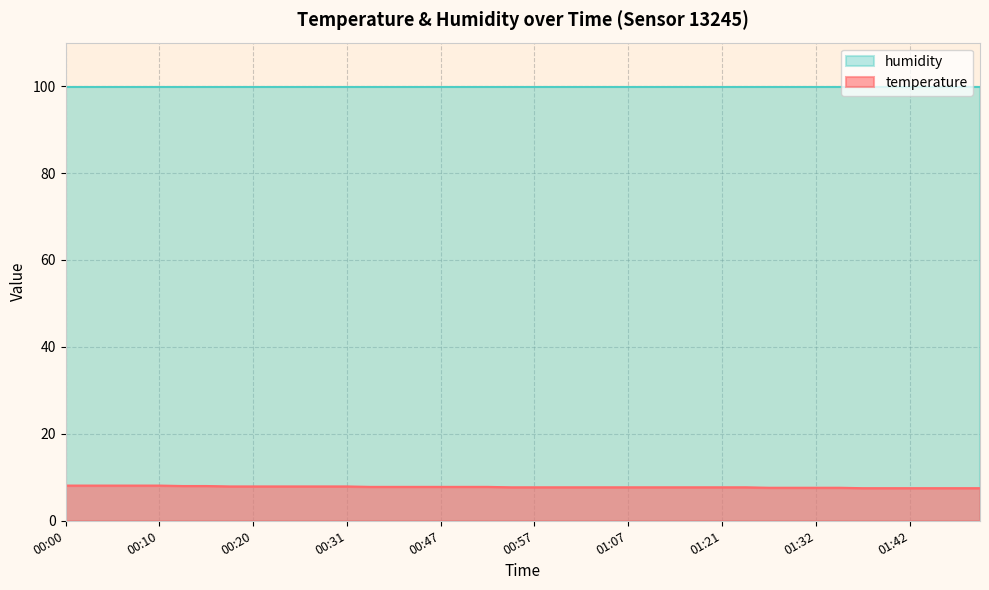

List the labels in order of value, largest first.

00:00, 00:02, 00:05, 00:07, 00:10, 00:13, 00:15, 00:18, 00:20, 00:23, 00:25, 00:28, 00:31, 00:33, 00:39, 00:41, 00:47, 00:49, 00:52, 00:54, 00:57, 01:00, 01:02, 01:05, 01:07, 01:13, 01:15, 01:18, 01:21, 01:23, 01:26, 01:29, 01:32, 01:34, 01:37, 01:40, 01:42, 01:45, 01:53, 01:56